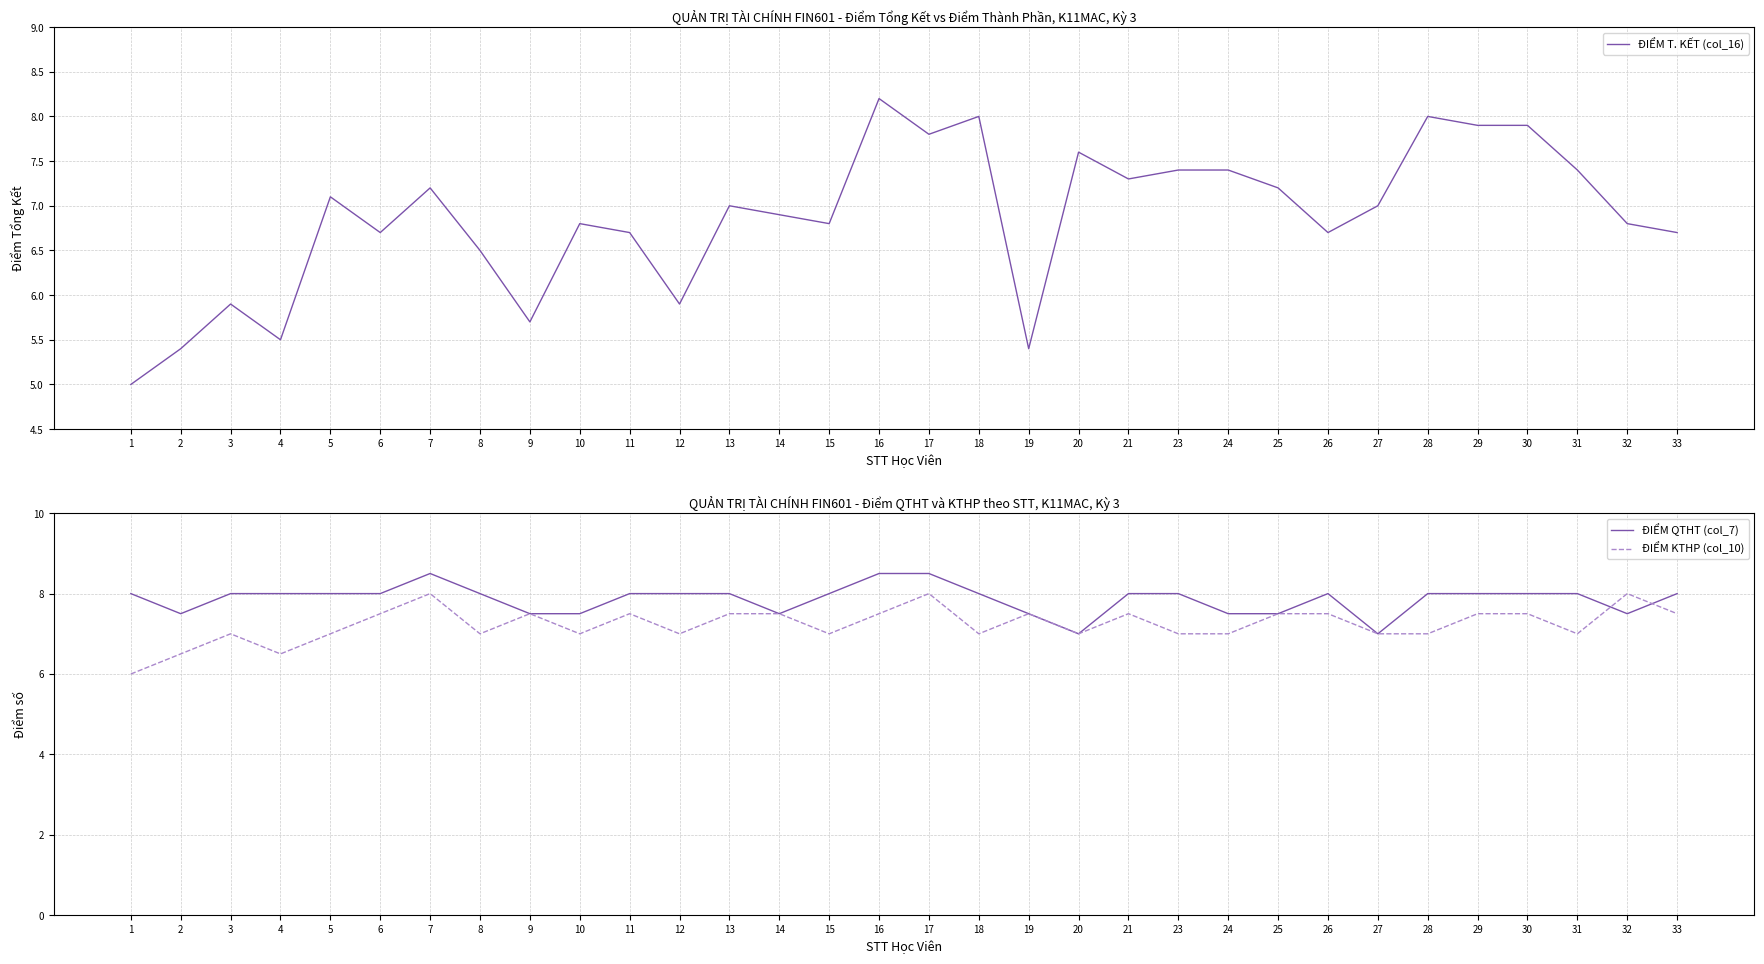

What is the average value of the ĐIỂM QTHT (col_7) series?

7.9